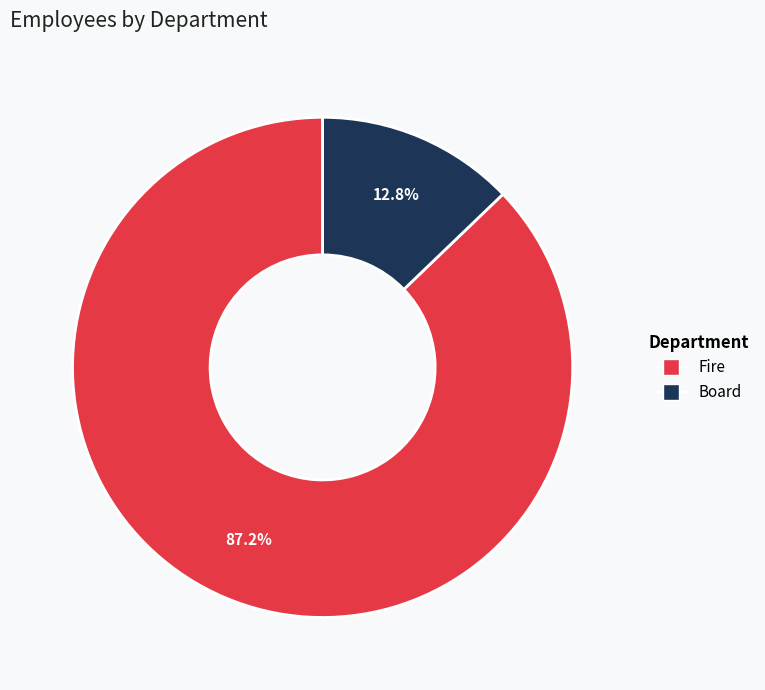

Rank the categories by value from lowest to highest.

Board, Fire